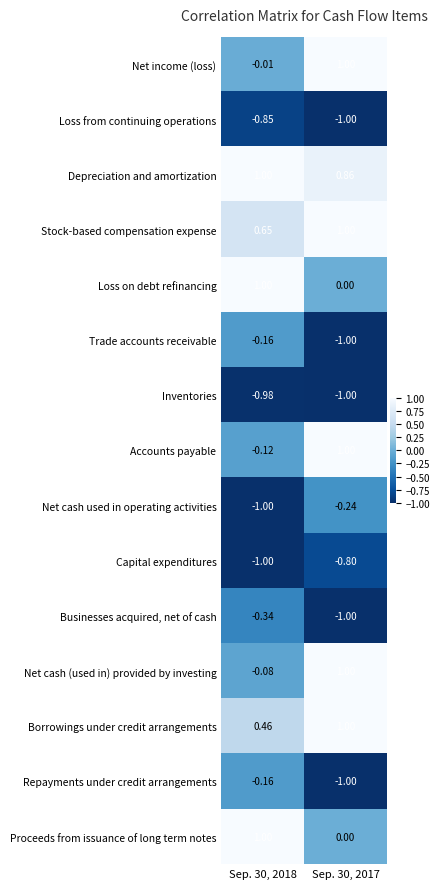

Which series has the largest total across all categories?

Depreciation and amortization